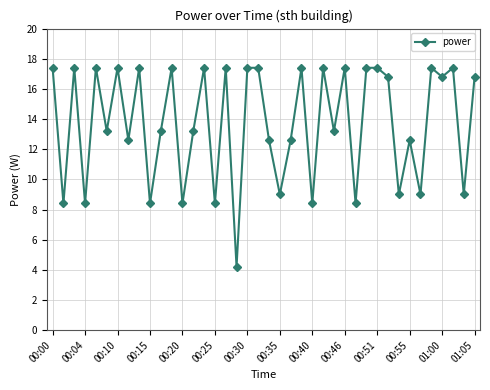

What is the average value?

13.7